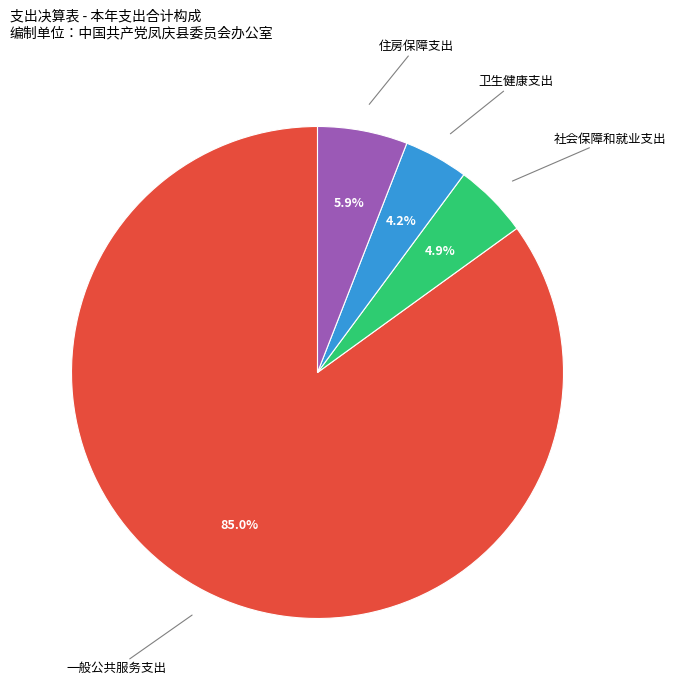

To the nearest percent, what percentage of the pie is 社会保障和就业支出?

5%